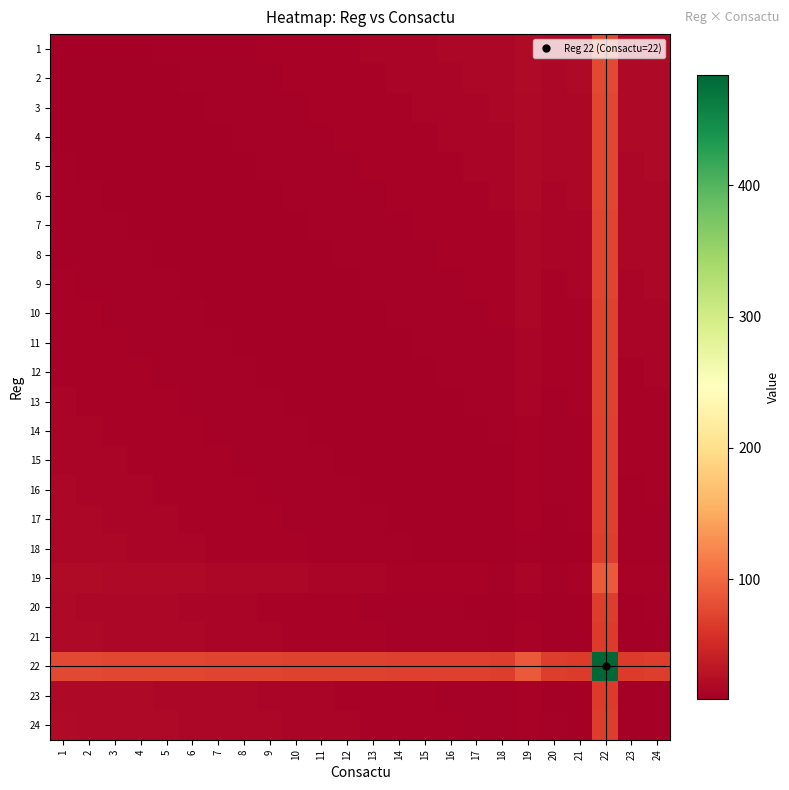

Rank the series at 11 from lowest to highest value.

11, 10, 12, 9, 13, 8, 14, 7, 15, 6, 16, 5, 17, 4, 18, 3, 2, 20, 1, 21, 23, 24, 19, 22